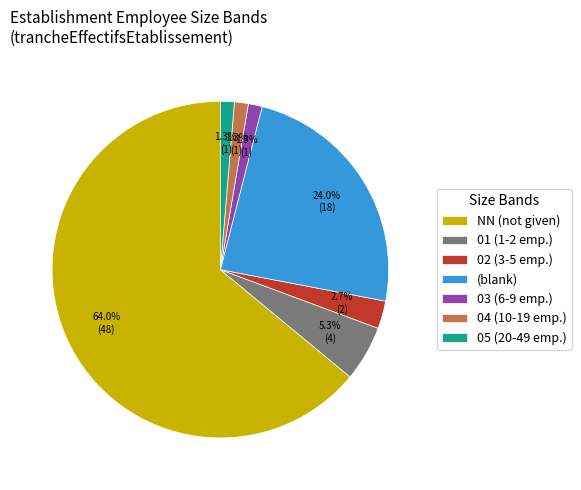

Which slice is the largest?

NN (not given)